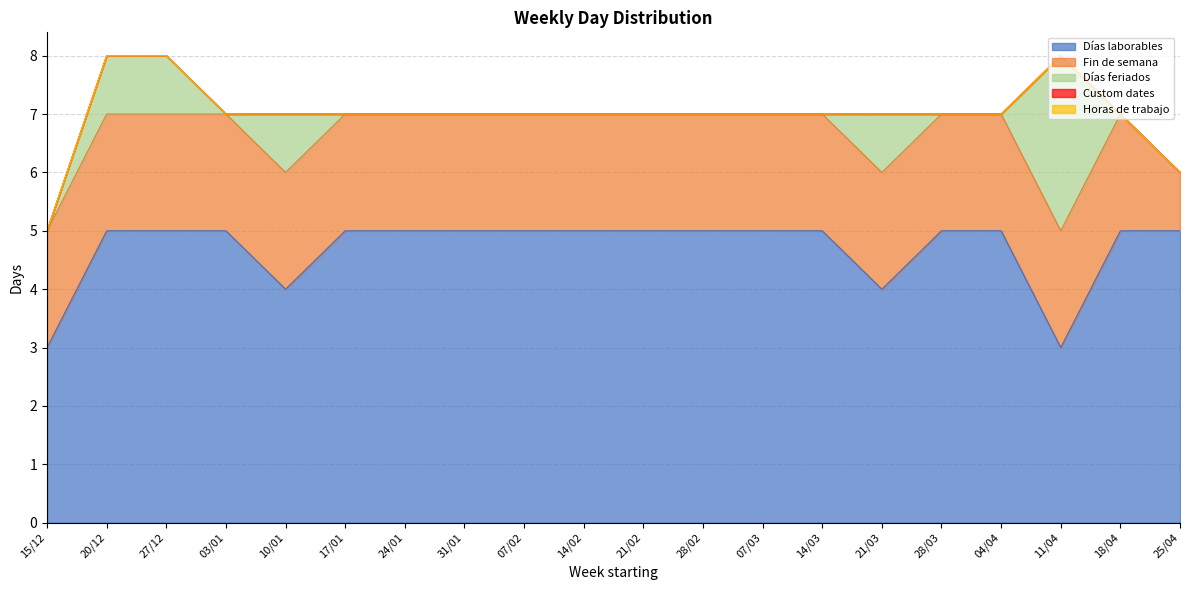

Reading left to right, extract all data points from this chart.

Días laborables: 3	5	5	5	4	5	5	5	5	5	5	5	5	5	4	5	5	3	5	5
Fin de semana: 2	2	2	2	2	2	2	2	2	2	2	2	2	2	2	2	2	2	2	1
Días feriados: 0	1	1	0	1	0	0	0	0	0	0	0	0	0	1	0	0	3	0	0
Custom dates: 0	0	0	0	0	0	0	0	0	0	0	0	0	0	0	0	0	0	0	0
Horas de trabajo: 0	0	0	0	0	0	0	0	0	0	0	0	0	0	0	0	0	0	0	0